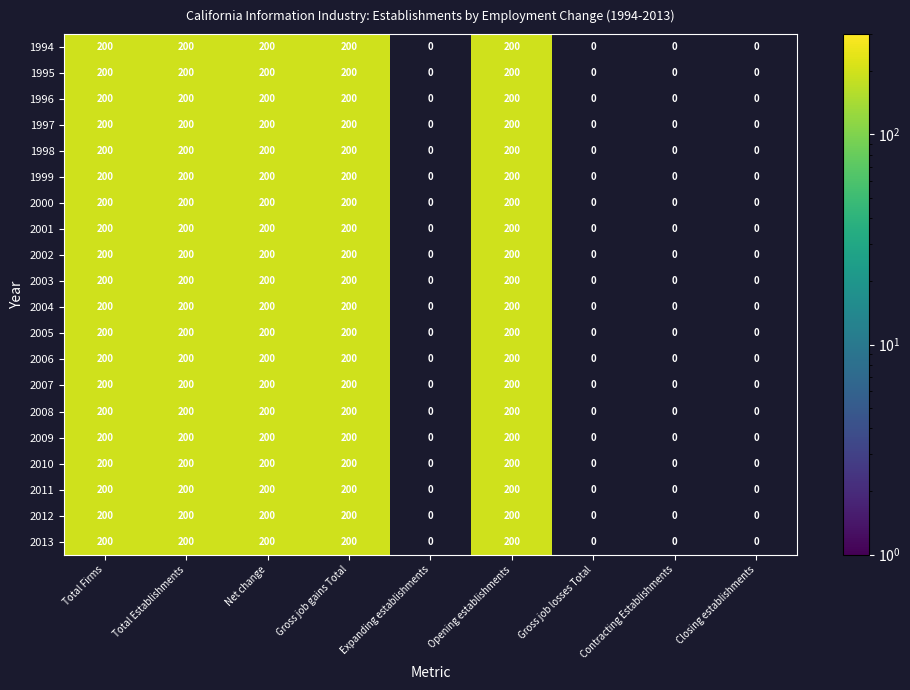

What is the sum of all 2007 values?

1000